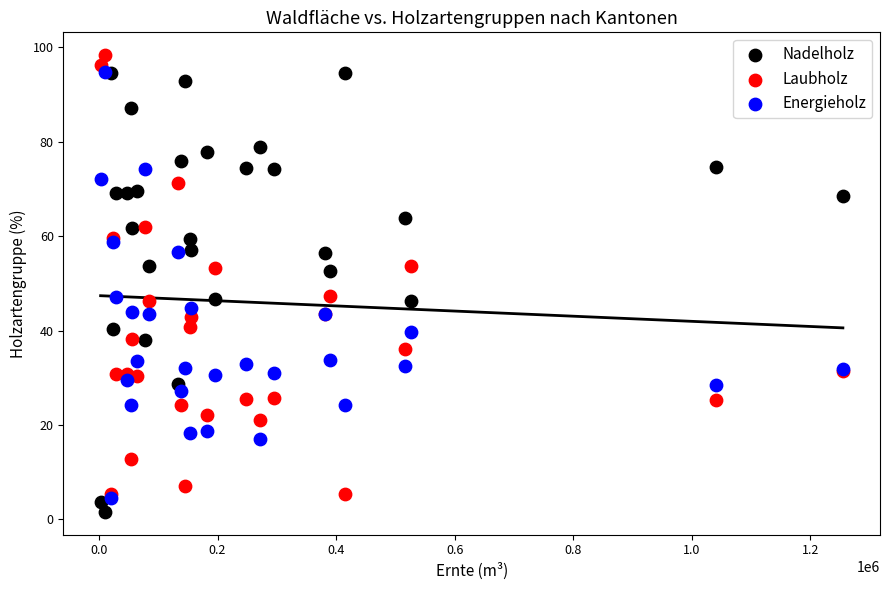

Which series reaches the minimum Y coordinate?

Nadelholz